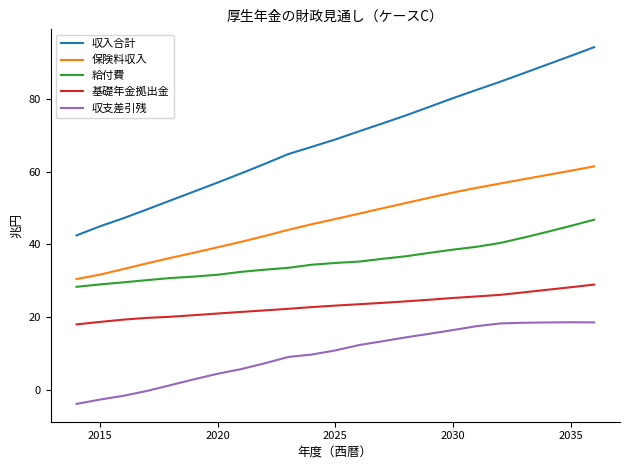

What is the smallest value displayed?

-3.9